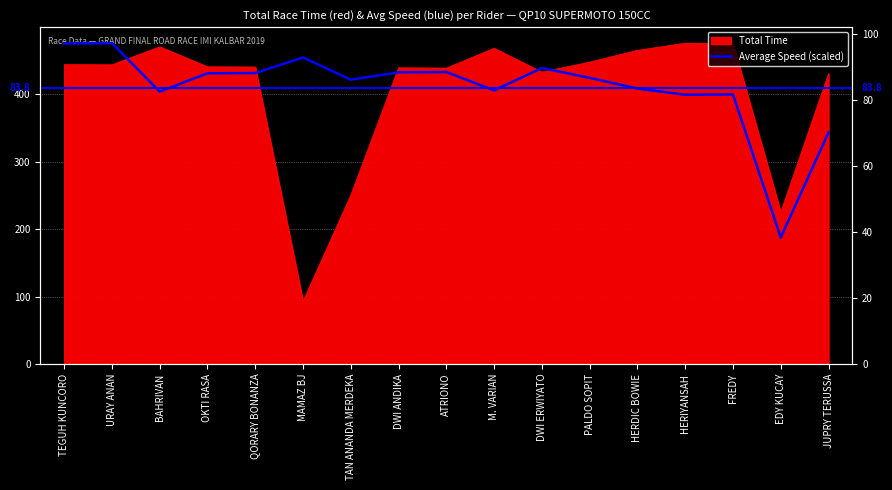

Which category has the lowest value across all series?

EDY KUCAY